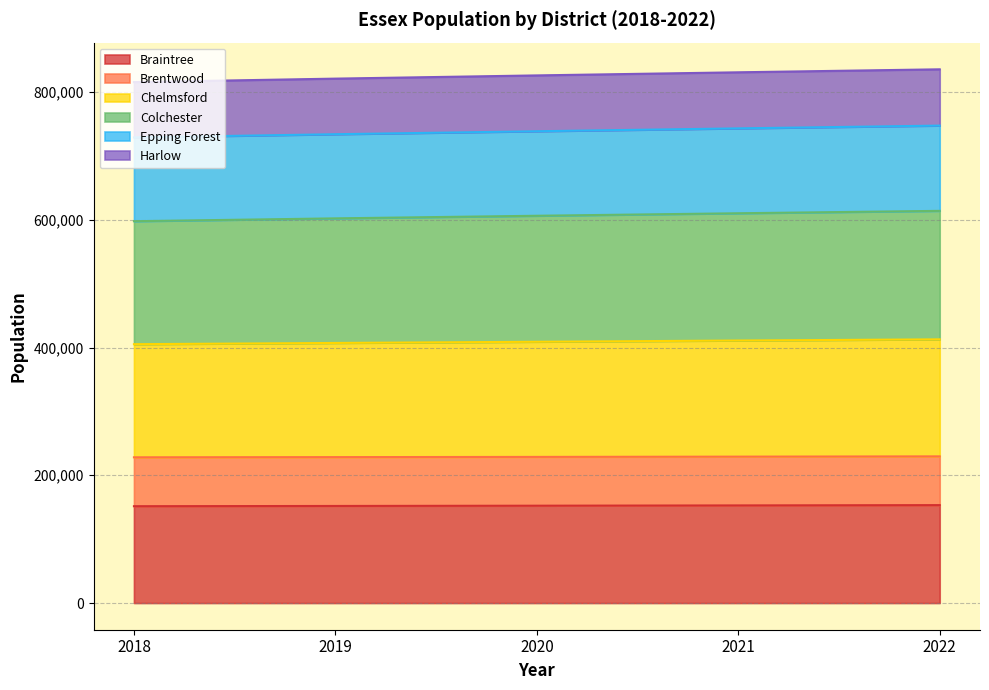

Which category has the lowest value in the Chelmsford series?

2018